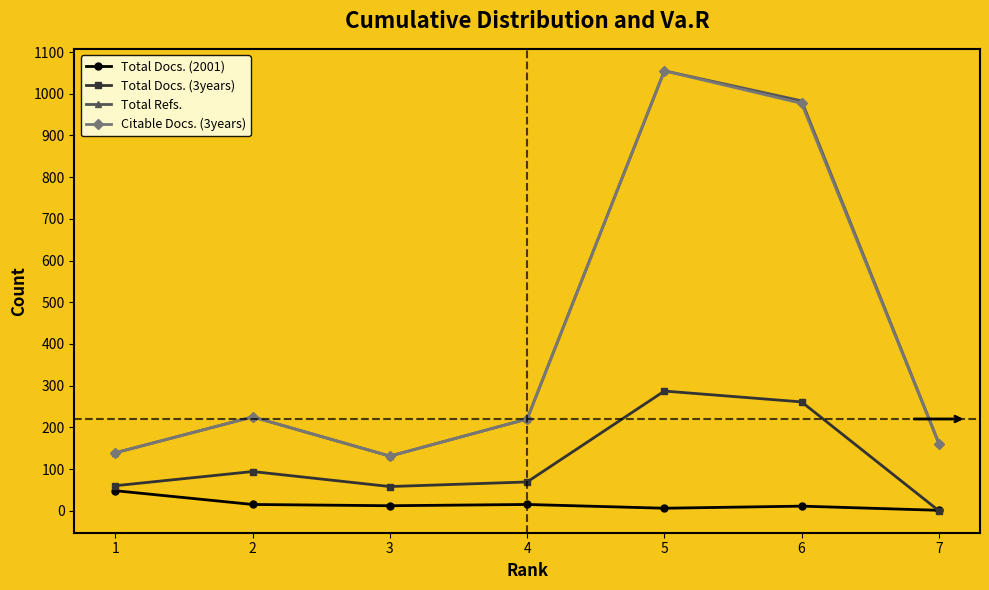

In Total Refs., how many points are lower than both neighbors (excluding endpoints)?

1